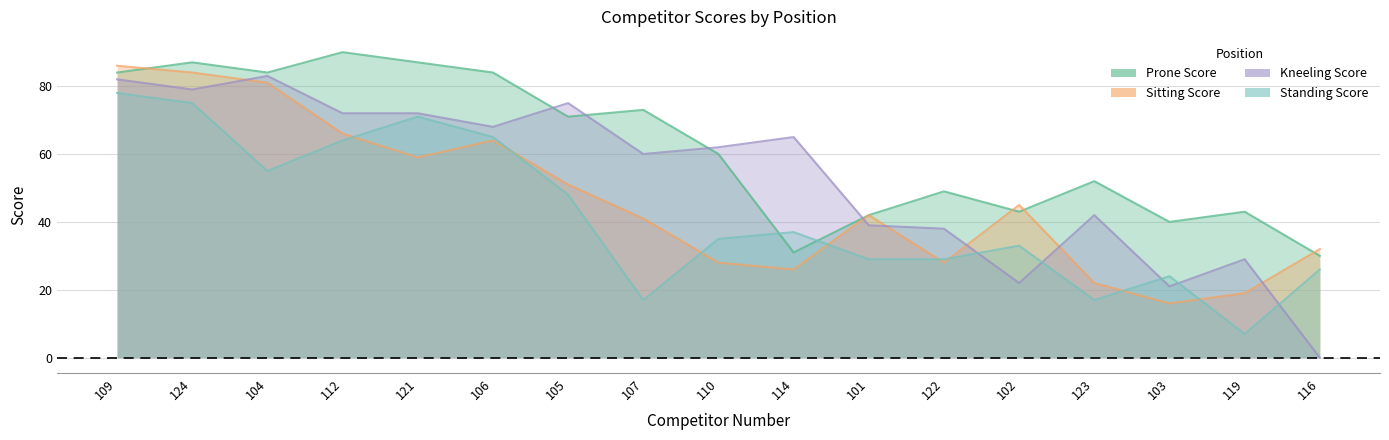

Count the number of categories in the chart.

17